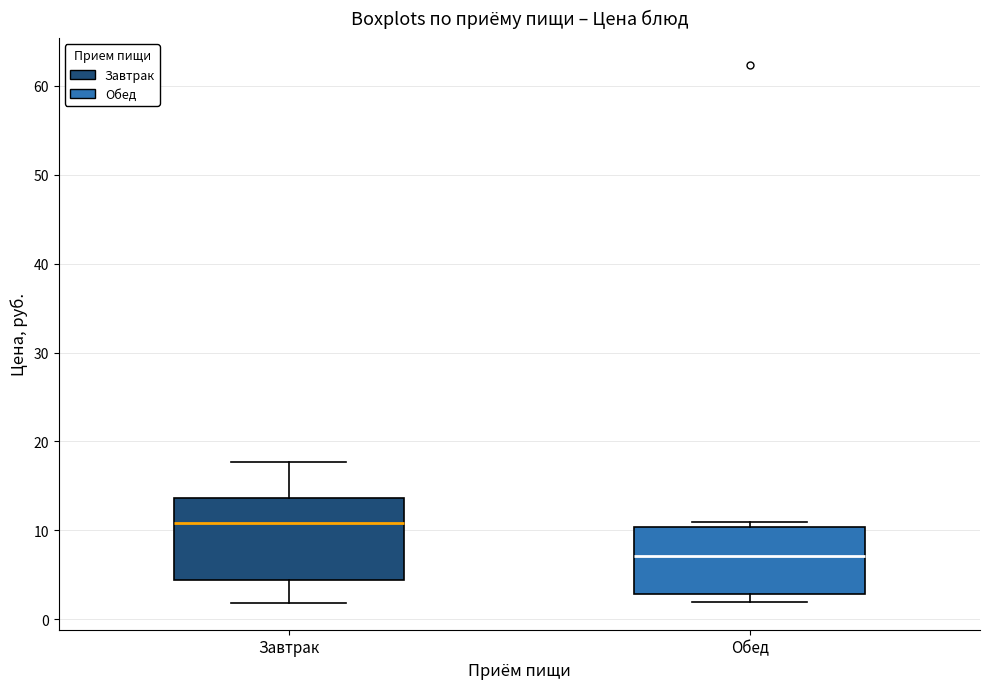

Which box has the lowest median line?

Обед